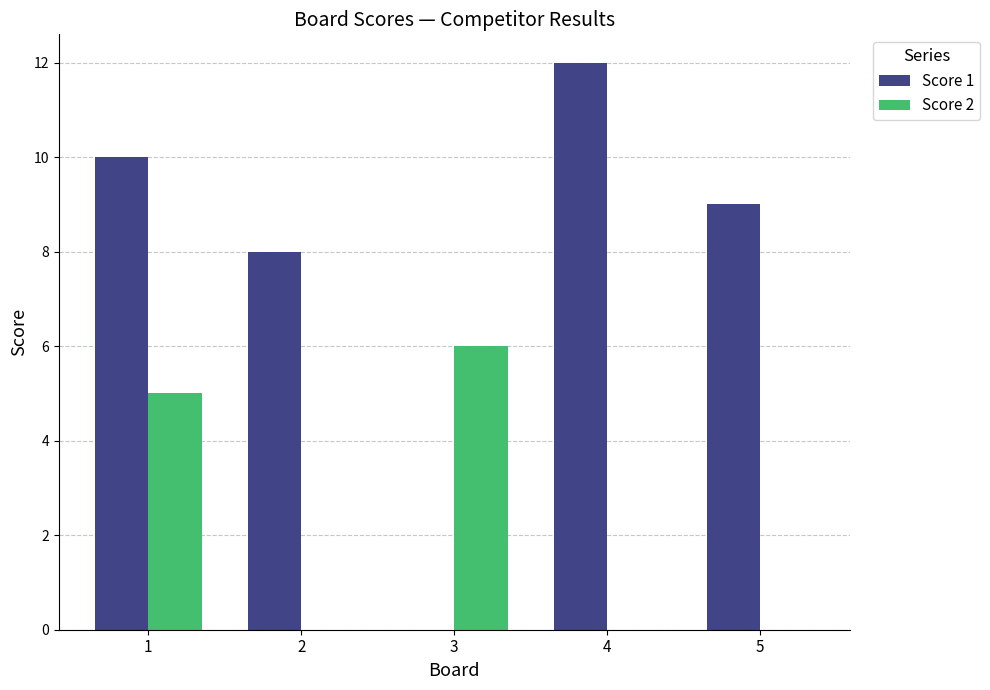

How many series are shown in this chart?

2